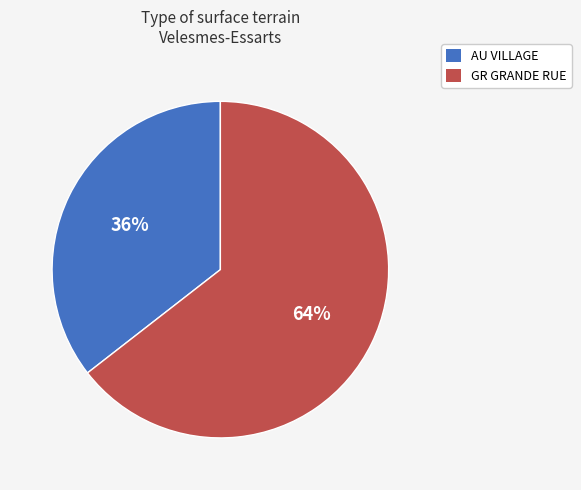

Which category has the smallest portion of the pie?

AU VILLAGE